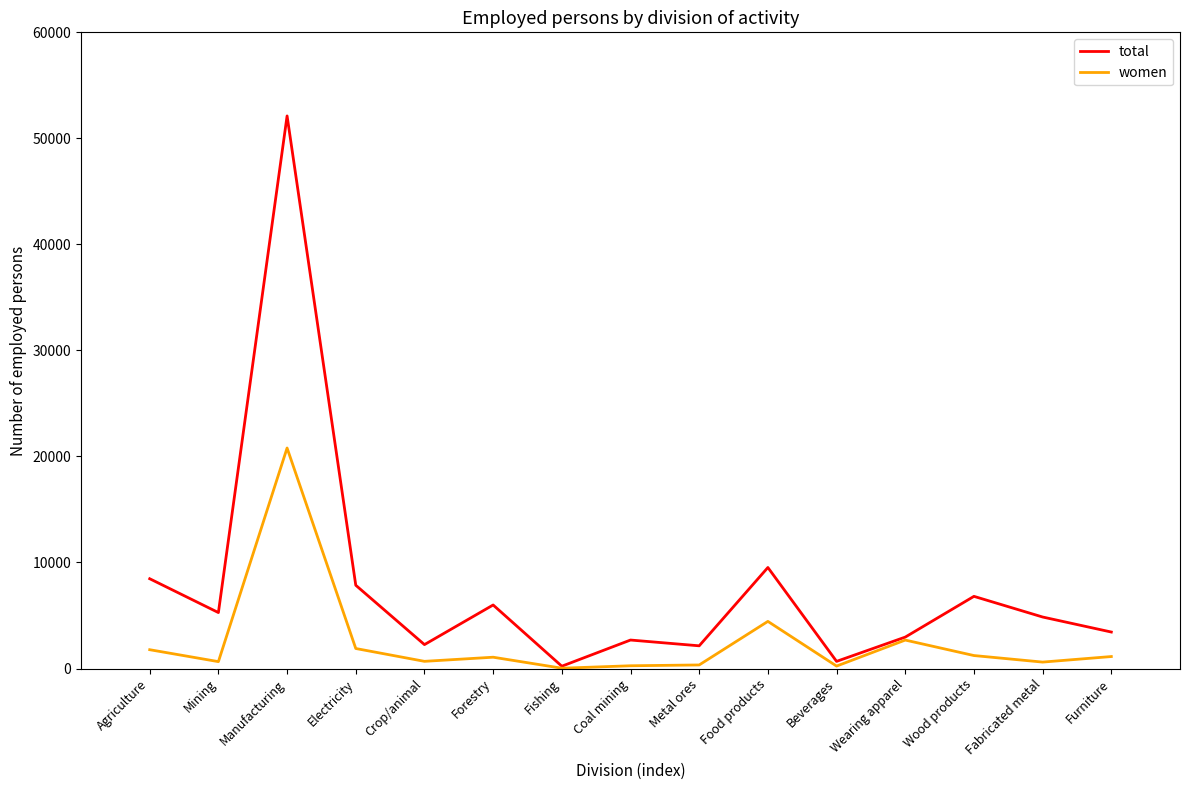

Is it true that women equals 20797 at Manufacturing?

True